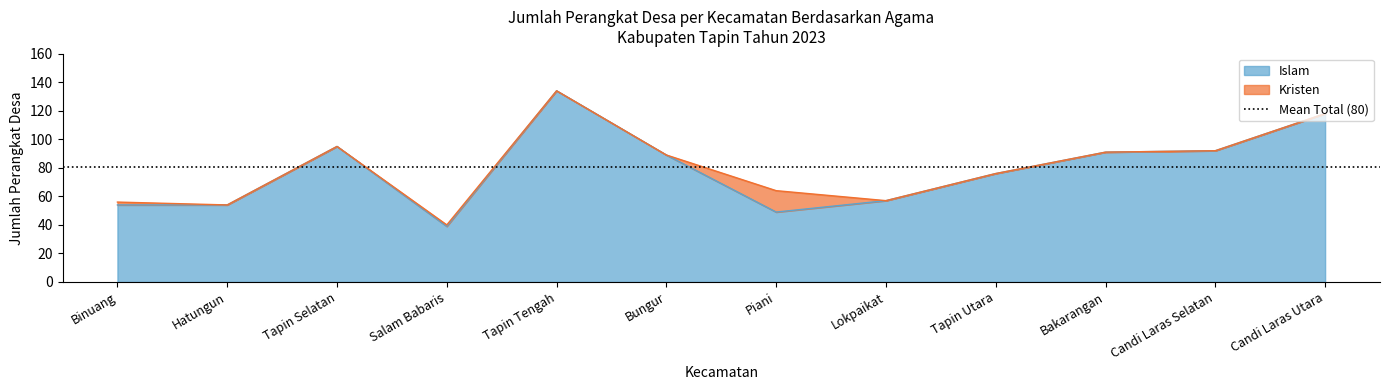

Does the chart have visible grid lines?

No